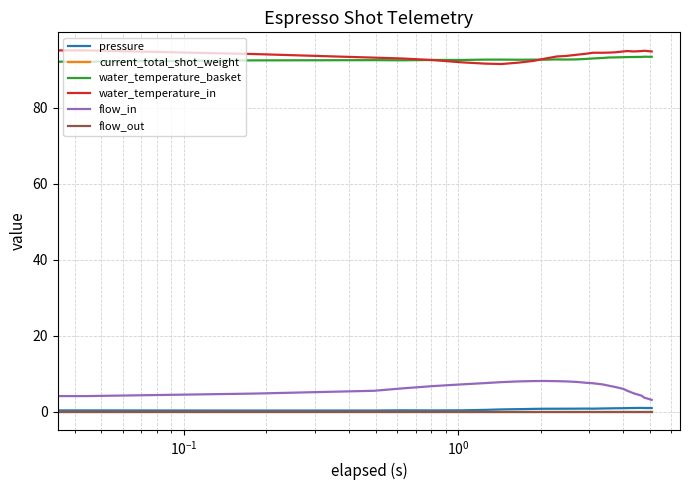

Does the chart have visible grid lines?

Yes